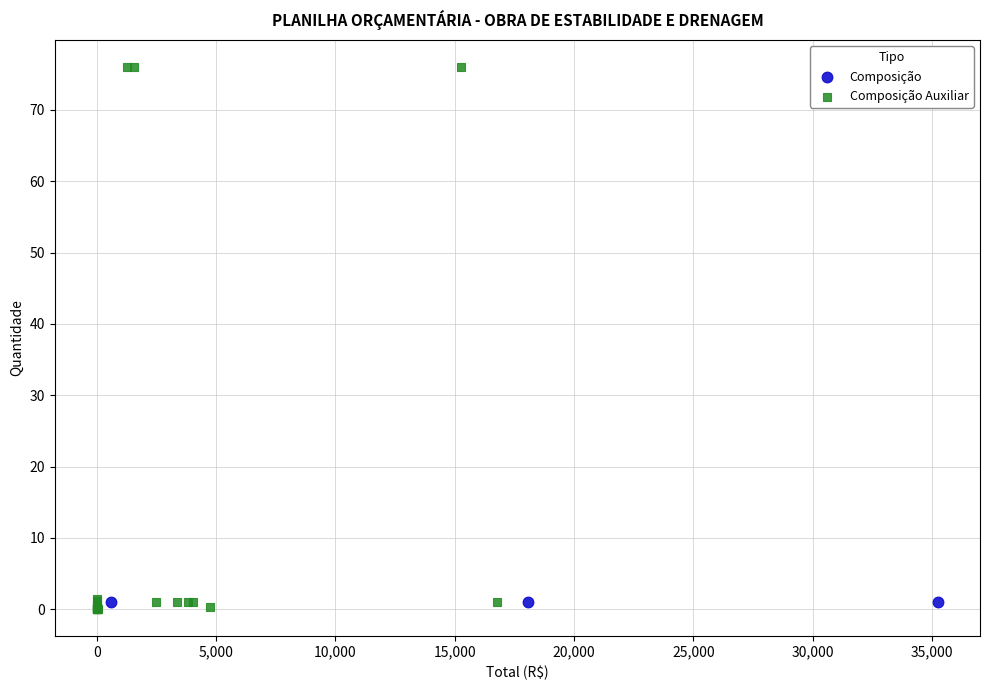

Which series reaches the maximum Y coordinate?

Composição Auxiliar